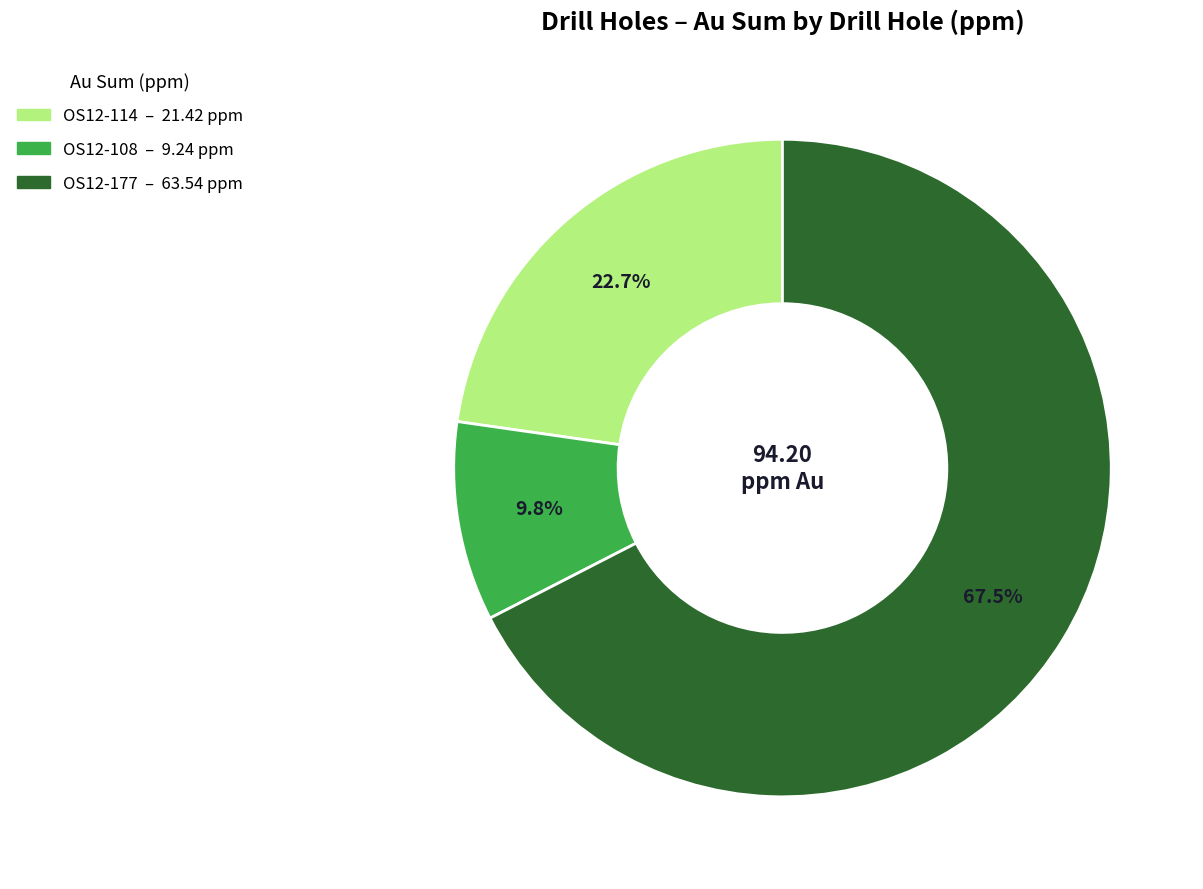

Is there any slice that represents more than half of the pie?

Yes